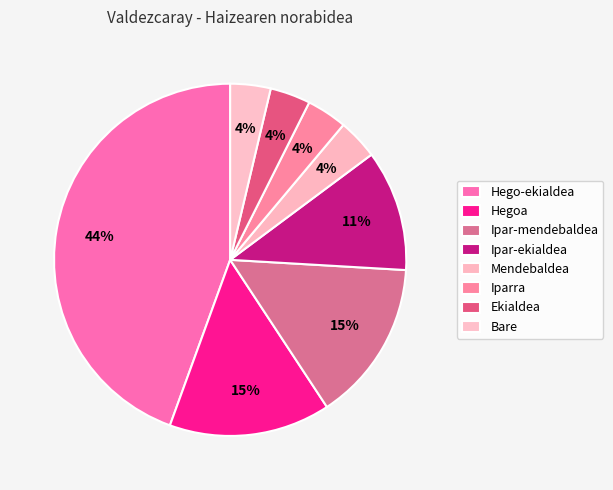

The Iparra slice represents 14% of the pie. True or false?

False